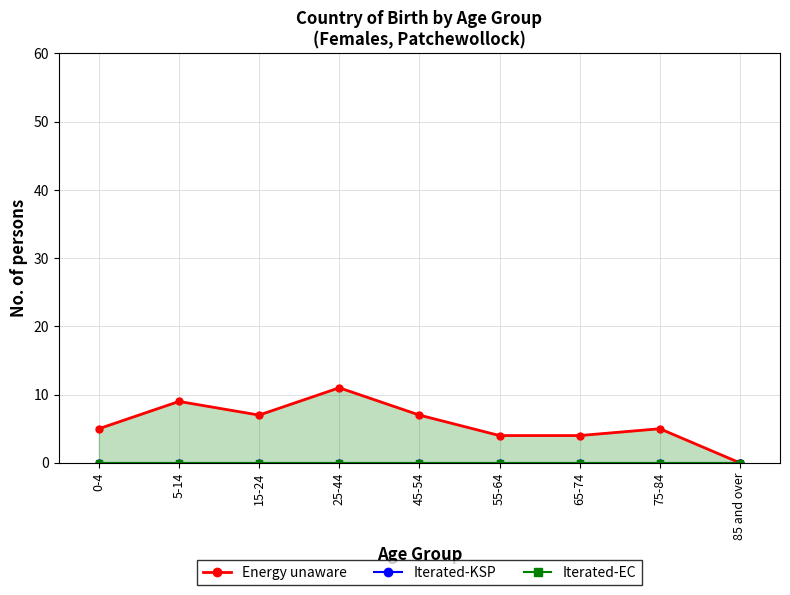

True or false: Iterated-EC and Iterated-KSP intersect in this chart.

False